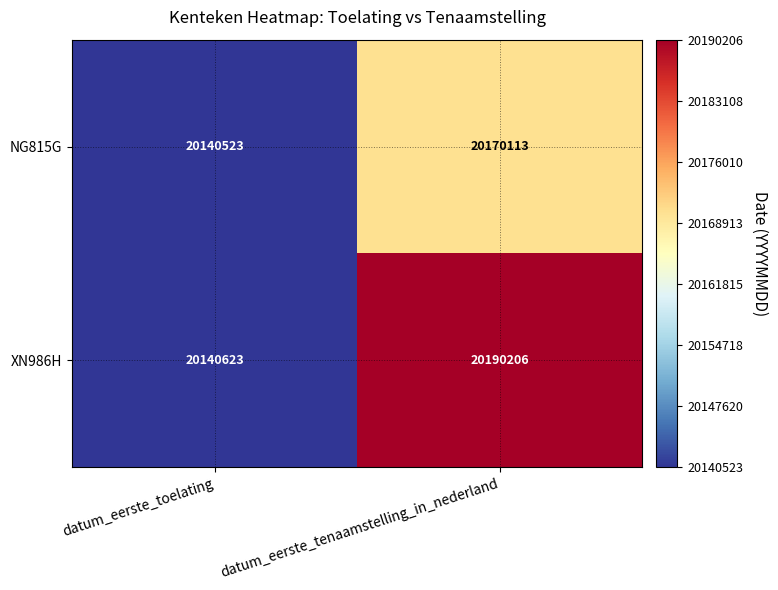

Which series changed the most between datum_eerste_toelating and datum_eerste_tenaamstelling_in_nederland?

XN986H